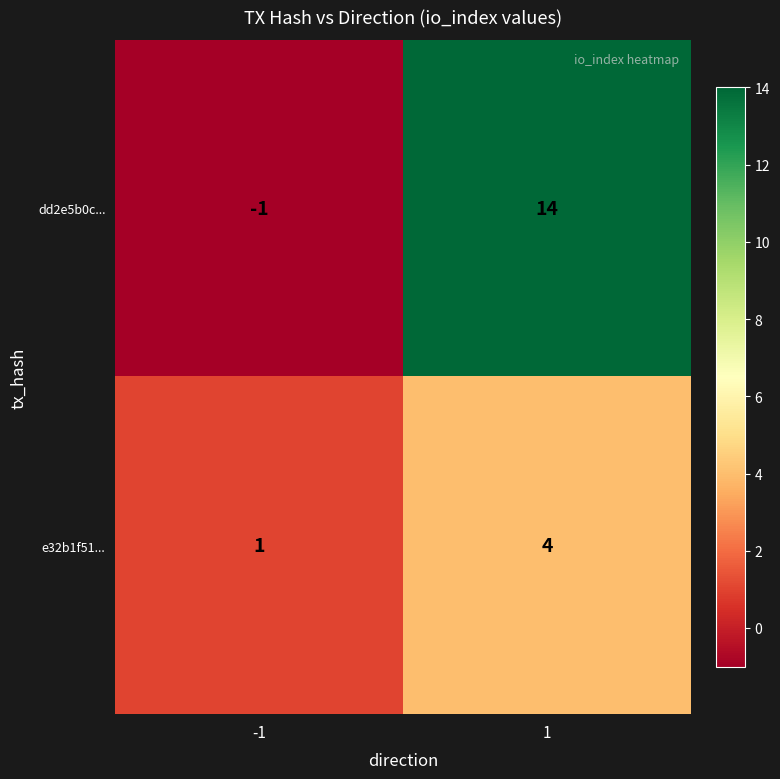

List the labels in order of e32b1f51... value, smallest first.

-1, 1